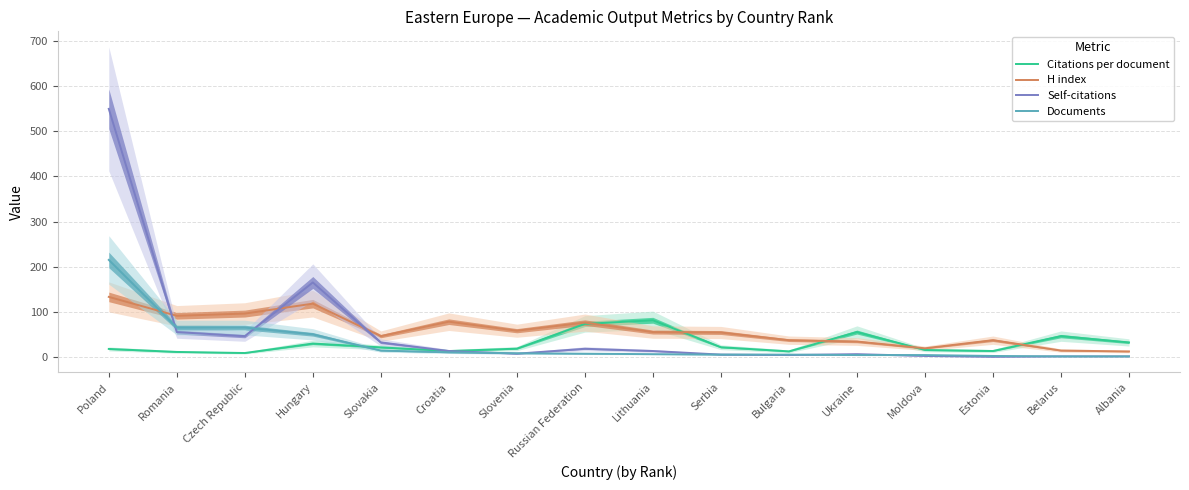

True or false: H index and Self-citations intersect in this chart.

True